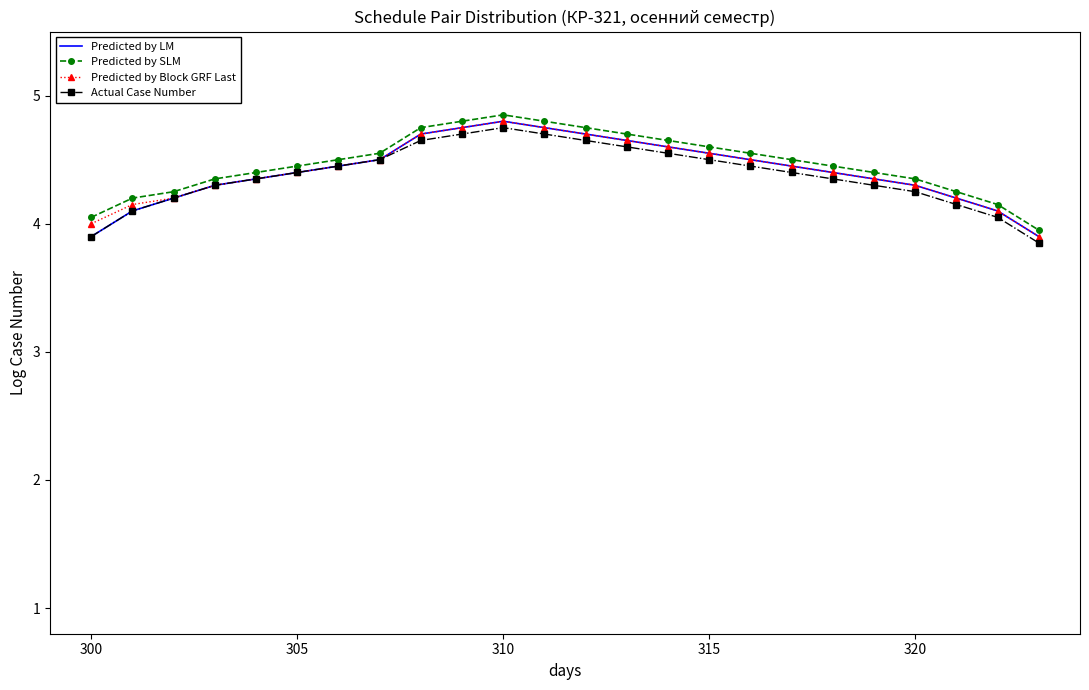

Which category has the highest value in the Actual Case Number series?

310